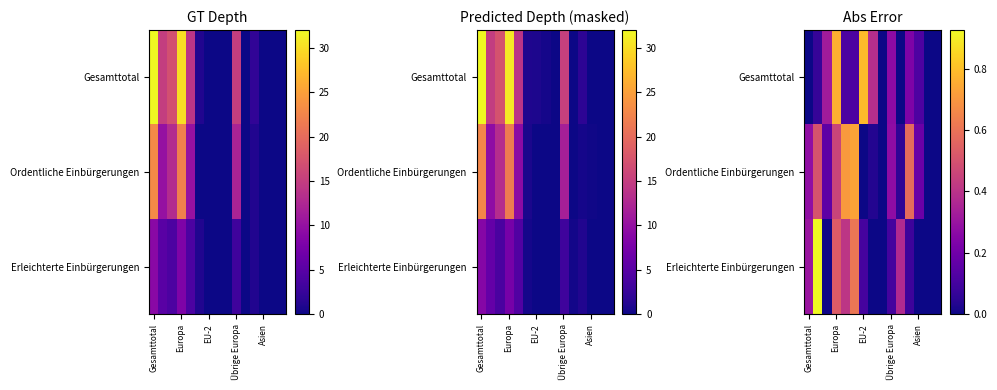

What is the sum of all Ordentliche Einbürgerungen values?

4.0